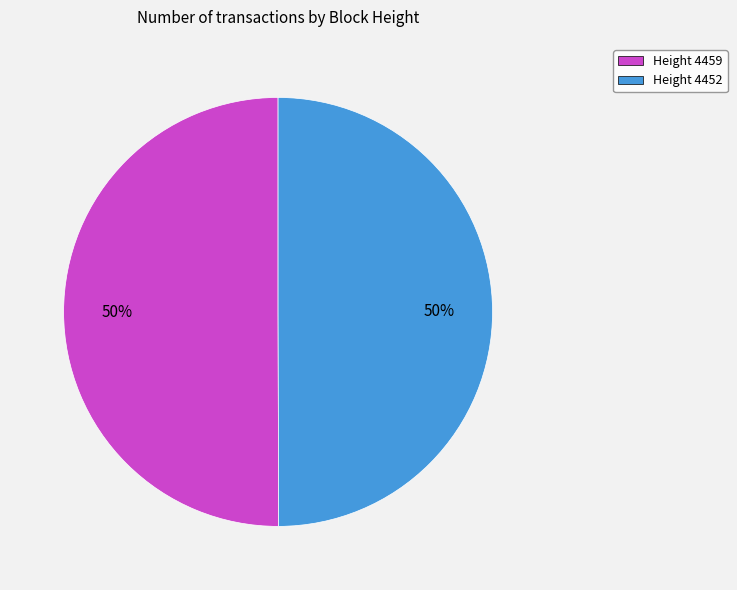

Count the number of slices in the pie.

2